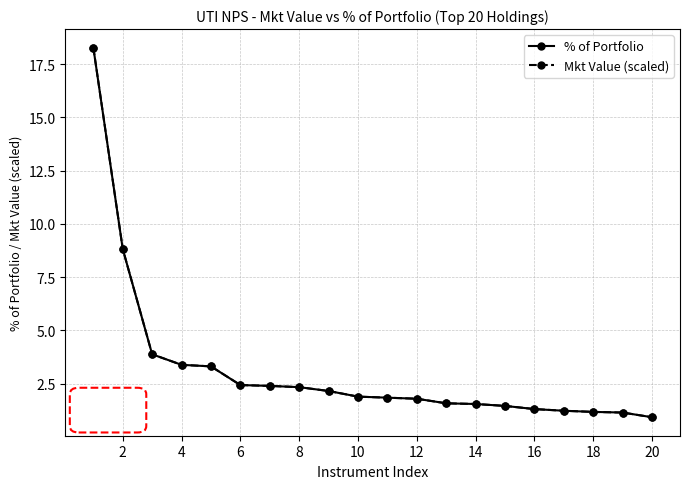

Which series has the widest spread of values?

Mkt Value (scaled)